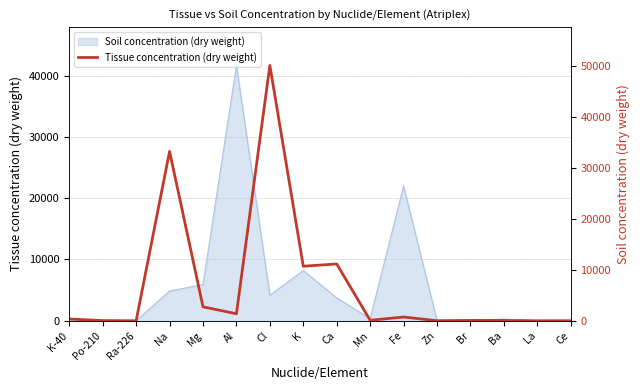

The chart shows a value of 33220.0 at Na. True or false?

True